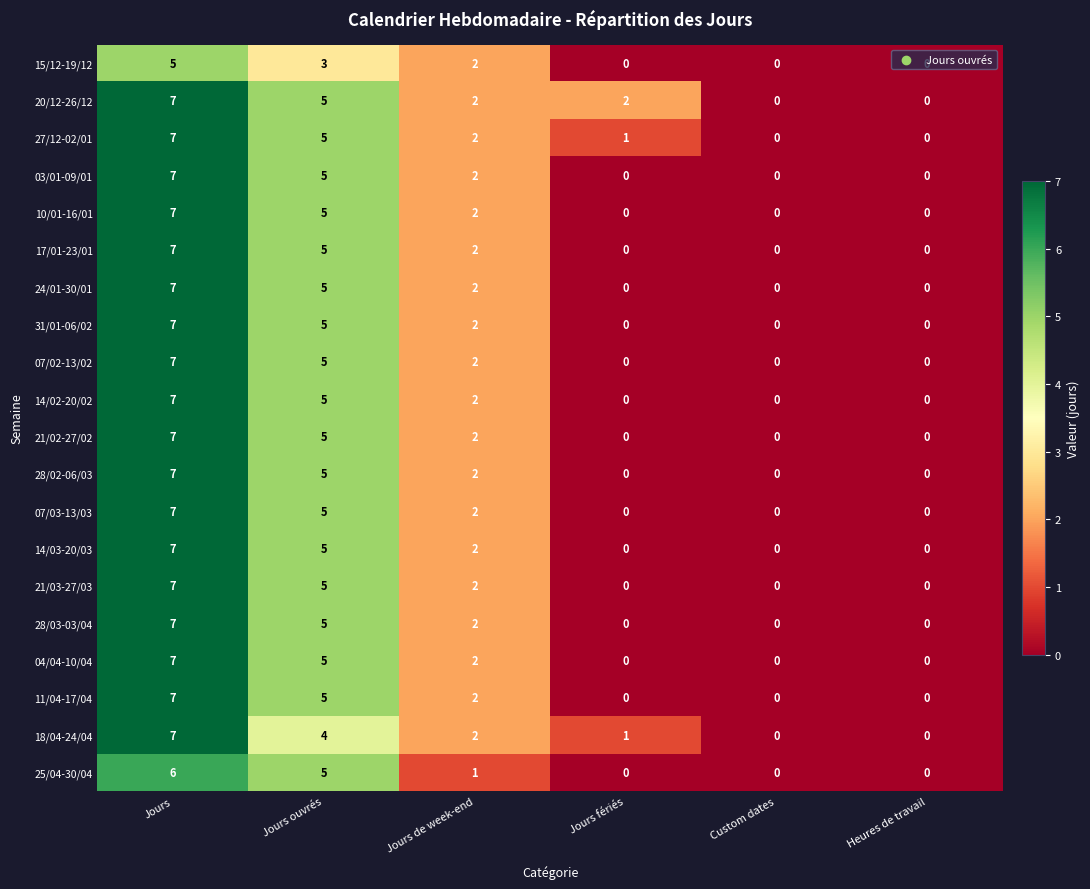

Where is 28/03-03/04 nearest to the value 3?

Jours de week-end